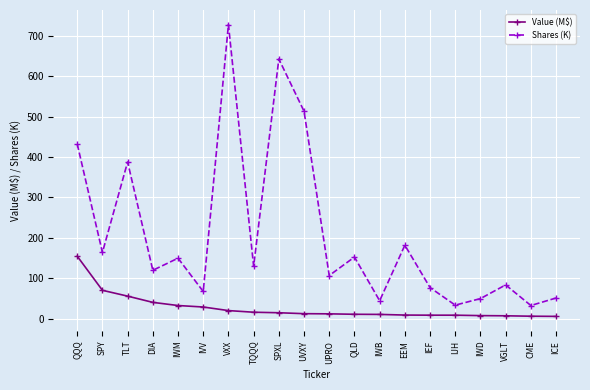

True or false: Value (M$) and Shares (K) cross at least once.

False